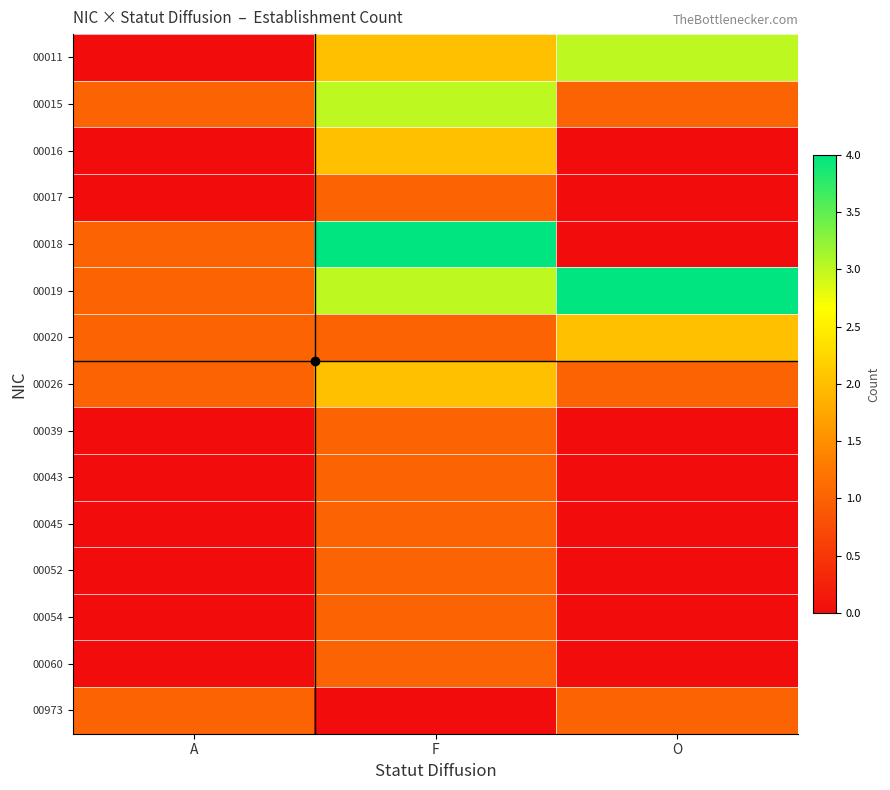

At which category does the chart reach its peak across all series?

F